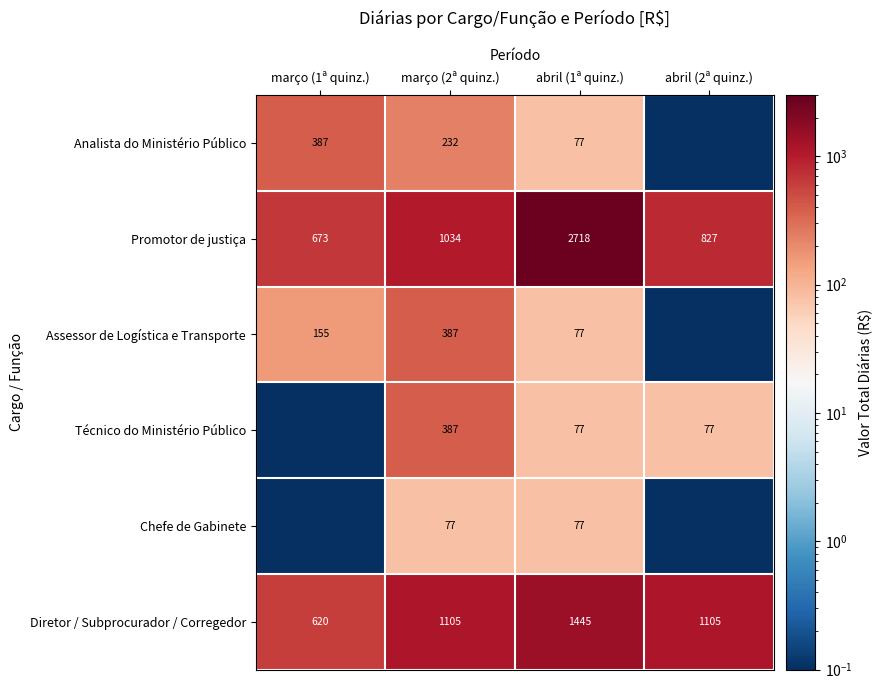

Is the value of Assessor de Logística e Transporte at março (2ª quinz.) greater than the value of Analista do Ministério Público at março (2ª quinz.)?

Yes